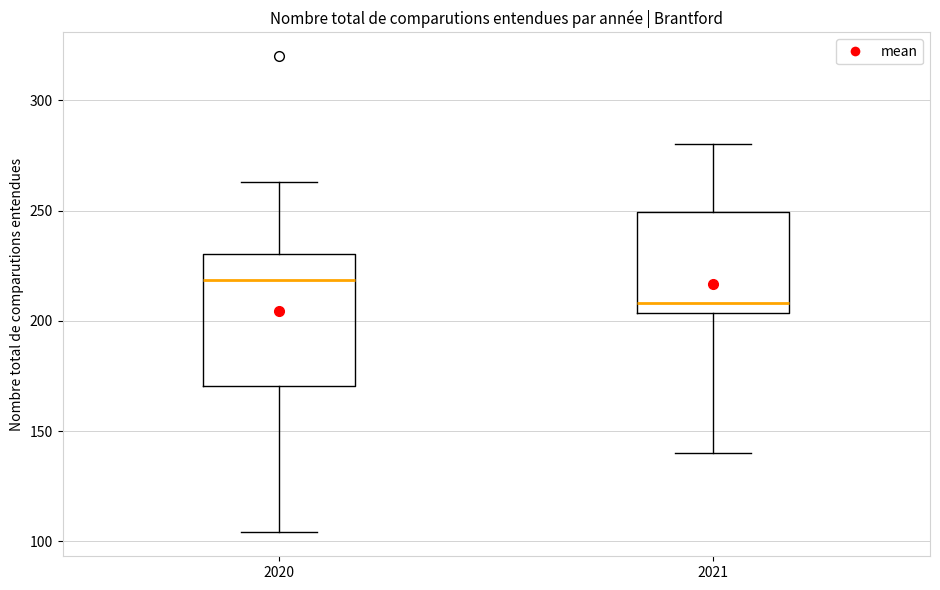

Which box has the highest median line?

2020